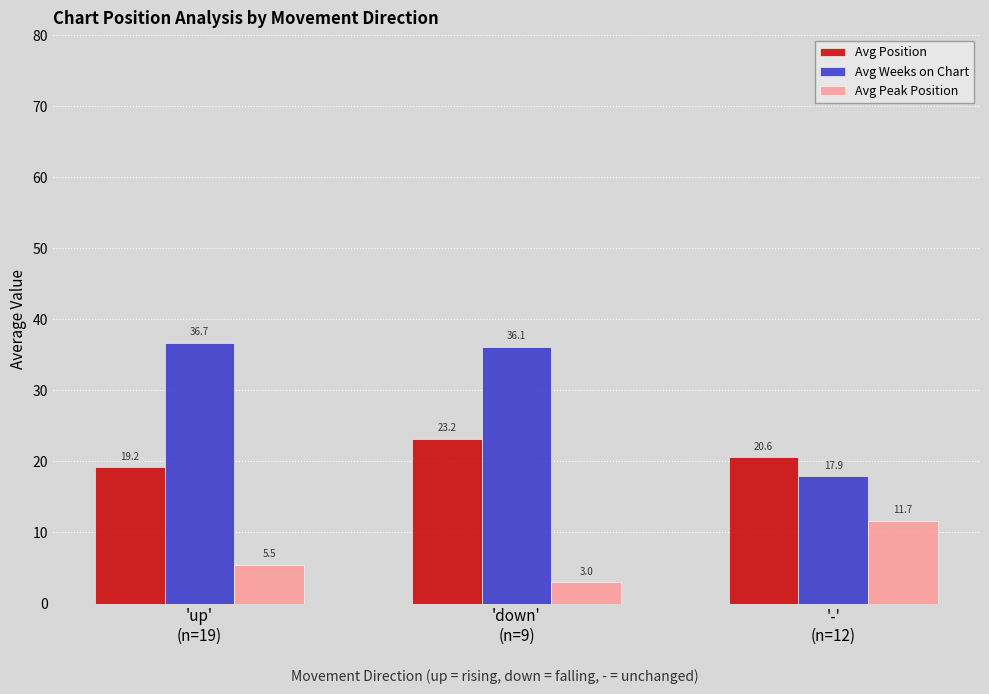

What value does the Avg Peak Position series have at 'up'
(n=19)?

5.5